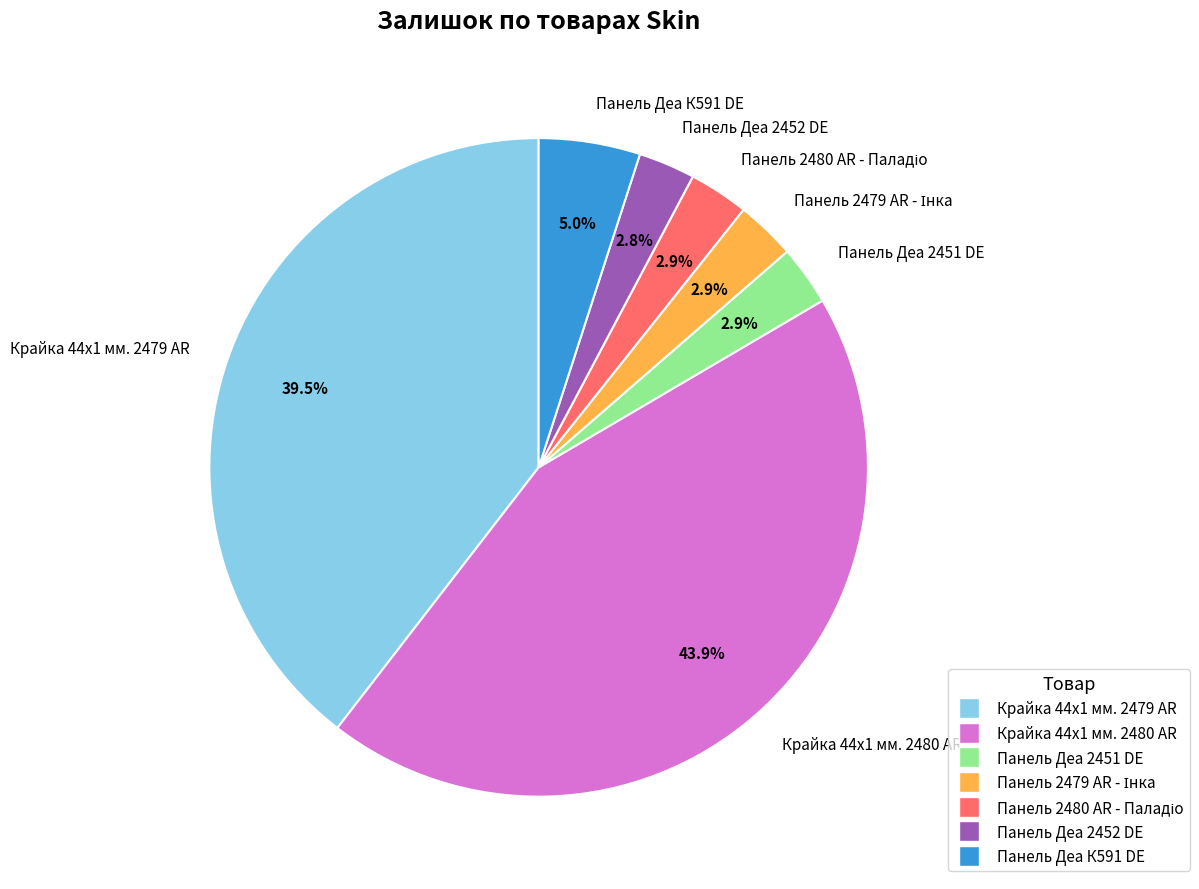

Count the number of slices in the pie.

7